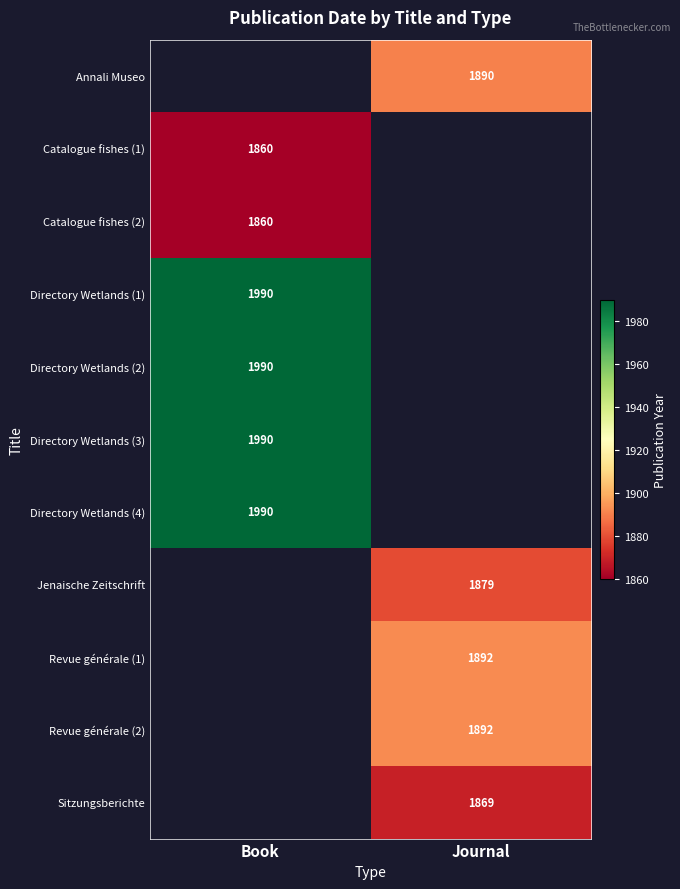

Between Journal and Book, which is larger?

Book